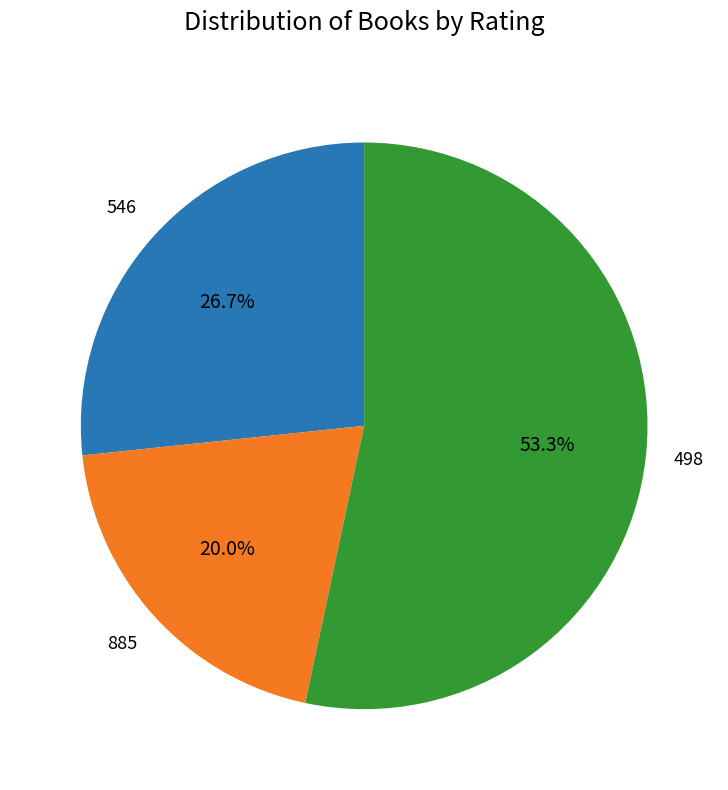

Does any single category account for the majority?

Yes